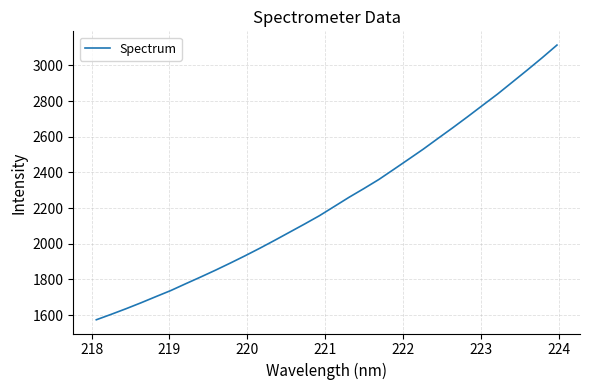

What is the maximum value shown in the chart?

3114.1